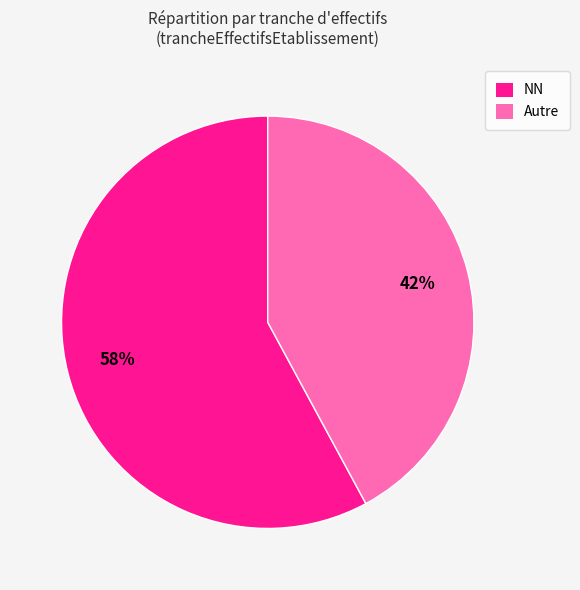

What percentage is the Autre slice, to the nearest percent?

42%